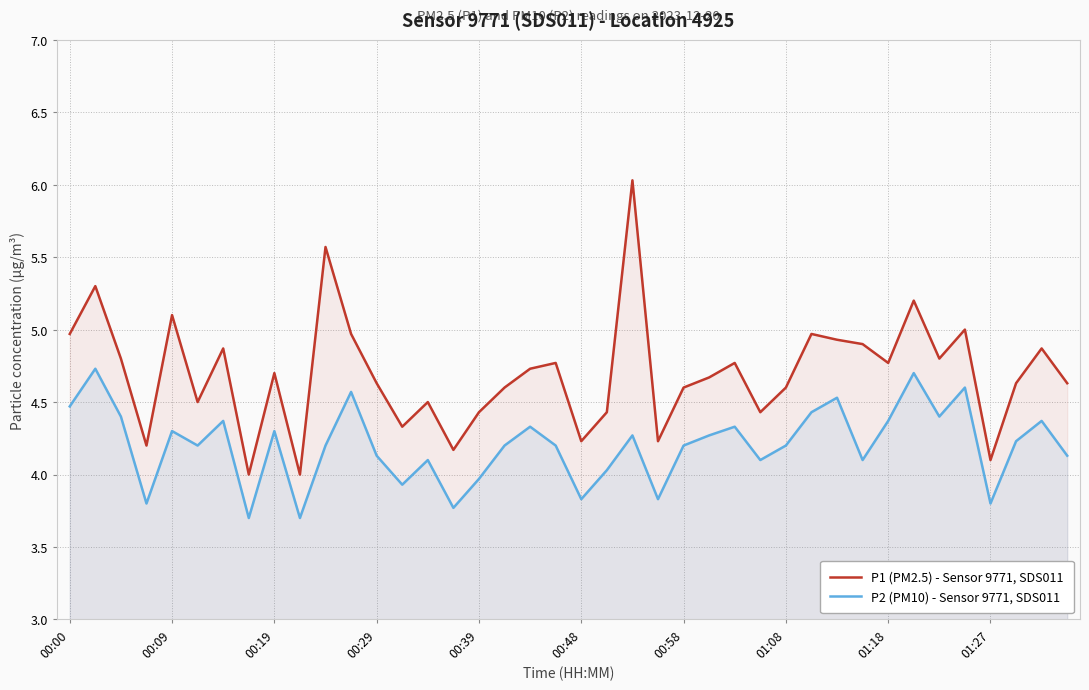

Rank the series by their average value, from highest to lowest.

P1 (PM2.5) - Sensor 9771, SDS011, P2 (PM10) - Sensor 9771, SDS011